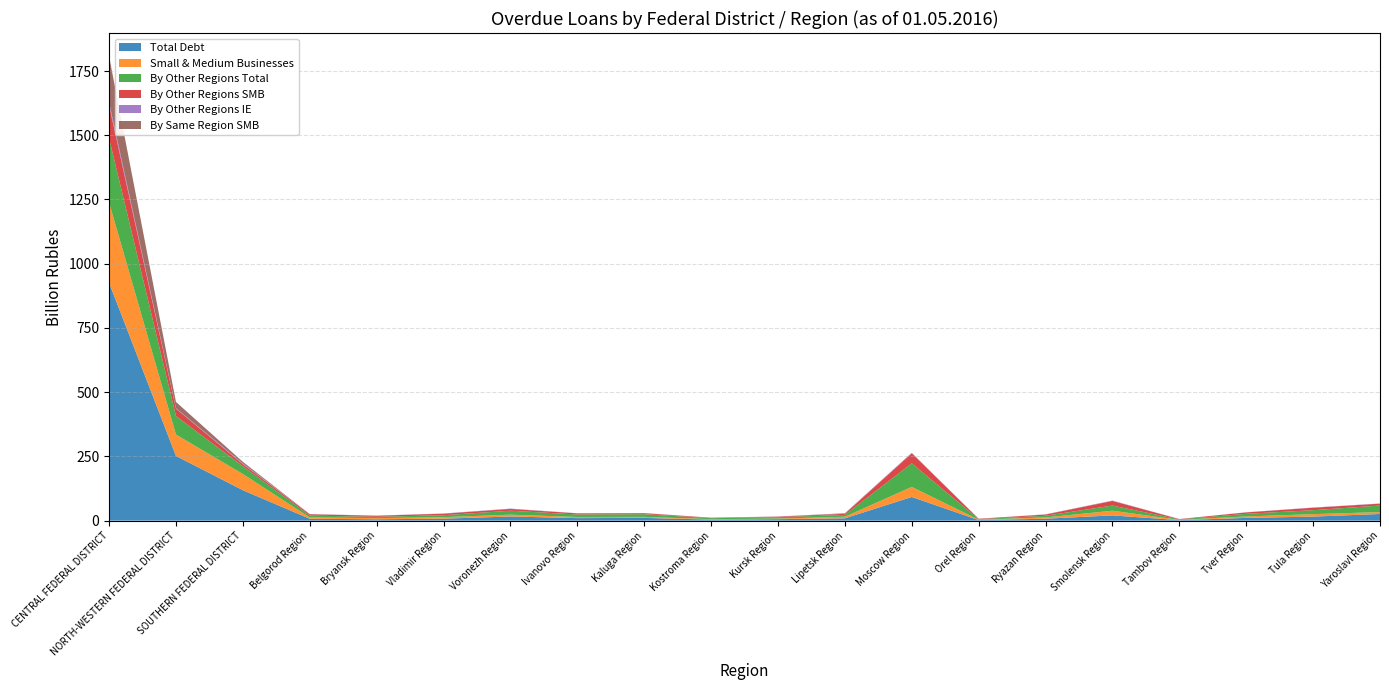

Reading right to left, transcribe all the data shown in this chart.

Total Debt: Yaroslavl Region=25859	Tula Region=15658	Tver Region=10619	Tambov Region=1791	Smolensk Region=20333	Ryazan Region=7477	Orel Region=2058	Moscow Region=92135	Lipetsk Region=9015	Kursk Region=5617	Kostroma Region=3968	Kaluga Region=10641	Ivanovo Region=9757	Voronezh Region=16043	Vladimir Region=7596	Bryansk Region=5302	Belgorod Region=7193	SOUTHERN FEDERAL DISTRICT=118419	NORTH-WESTERN FEDERAL DISTRICT=251885	CENTRAL FEDERAL DISTRICT=925980
Small & Medium Businesses: Yaroslavl Region=7452	Tula Region=9568	Tver Region=5631	Tambov Region=1264	Smolensk Region=18218	Ryazan Region=4927	Orel Region=1559	Moscow Region=39133	Lipetsk Region=6083	Kursk Region=2143	Kostroma Region=1710	Kaluga Region=4017	Ivanovo Region=4544	Voronezh Region=7098	Vladimir Region=5956	Bryansk Region=4207	Belgorod Region=5320	SOUTHERN FEDERAL DISTRICT=63113	NORTH-WESTERN FEDERAL DISTRICT=83175	CENTRAL FEDERAL DISTRICT=312114
By Other Regions Total: Yaroslavl Region=25426	Tula Region=15337	Tver Region=10256	Tambov Region=1710	Smolensk Region=20024	Ryazan Region=6574	Orel Region=2035	Moscow Region=91806	Lipetsk Region=7106	Kursk Region=5563	Kostroma Region=3779	Kaluga Region=10320	Ivanovo Region=9569	Voronezh Region=15403	Vladimir Region=7477	Bryansk Region=5302	Belgorod Region=7110	SOUTHERN FEDERAL DISTRICT=30382	NORTH-WESTERN FEDERAL DISTRICT=71953	CENTRAL FEDERAL DISTRICT=250143
By Other Regions SMB: Yaroslavl Region=7242	Tula Region=9527	Tver Region=5501	Tambov Region=1183	Smolensk Region=17973	Ryazan Region=4651	Orel Region=1536	Moscow Region=38804	Lipetsk Region=4300	Kursk Region=2089	Kostroma Region=1522	Kaluga Region=3696	Ivanovo Region=4356	Voronezh Region=7002	Vladimir Region=5918	Bryansk Region=4207	Belgorod Region=5237	SOUTHERN FEDERAL DISTRICT=7715	NORTH-WESTERN FEDERAL DISTRICT=28748	CENTRAL FEDERAL DISTRICT=128164
By Other Regions IE: Yaroslavl Region=609	Tula Region=924	Tver Region=399	Tambov Region=288	Smolensk Region=1346	Ryazan Region=635	Orel Region=231	Moscow Region=2283	Lipetsk Region=449	Kursk Region=680	Kostroma Region=322	Kaluga Region=469	Ivanovo Region=263	Voronezh Region=1282	Vladimir Region=715	Bryansk Region=582	Belgorod Region=619	SOUTHERN FEDERAL DISTRICT=2983	NORTH-WESTERN FEDERAL DISTRICT=1733	CENTRAL FEDERAL DISTRICT=12104
By Same Region SMB: Yaroslavl Region=146	Tula Region=41	Tver Region=49	Tambov Region=66	Smolensk Region=211	Ryazan Region=262	Orel Region=0	Moscow Region=23	Lipetsk Region=1783	Kursk Region=25	Kostroma Region=187	Kaluga Region=321	Ivanovo Region=188	Voronezh Region=0	Vladimir Region=37	Bryansk Region=0	Belgorod Region=79	SOUTHERN FEDERAL DISTRICT=6222	NORTH-WESTERN FEDERAL DISTRICT=24458	CENTRAL FEDERAL DISTRICT=179092